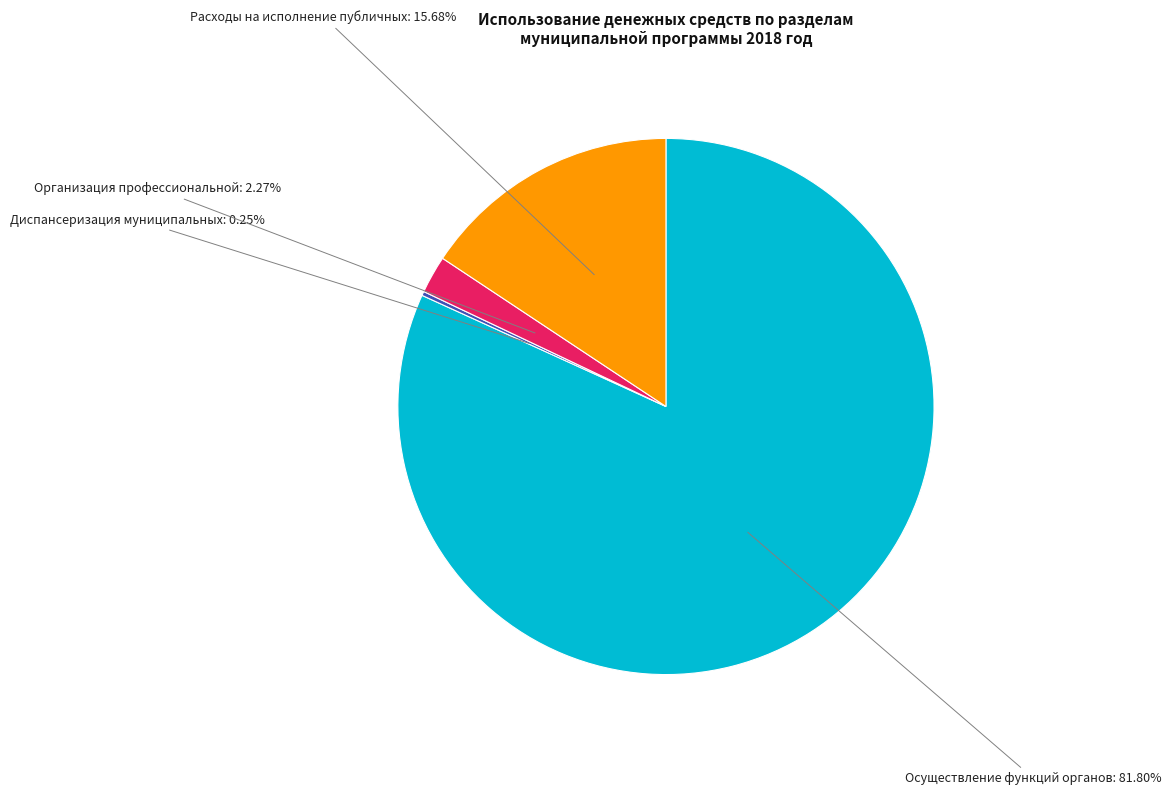

Is there any slice that represents more than half of the pie?

Yes